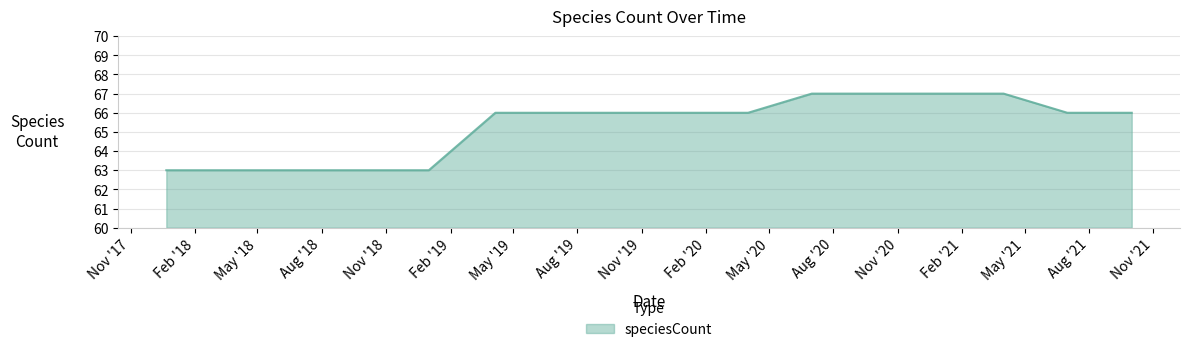

Does the chart display data point markers on the line(s)?

No